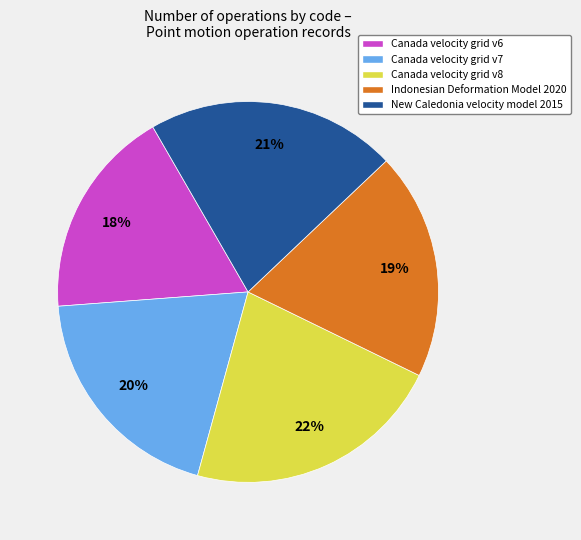

Is Indonesian Deformation Model 2020 the majority of the pie?

No